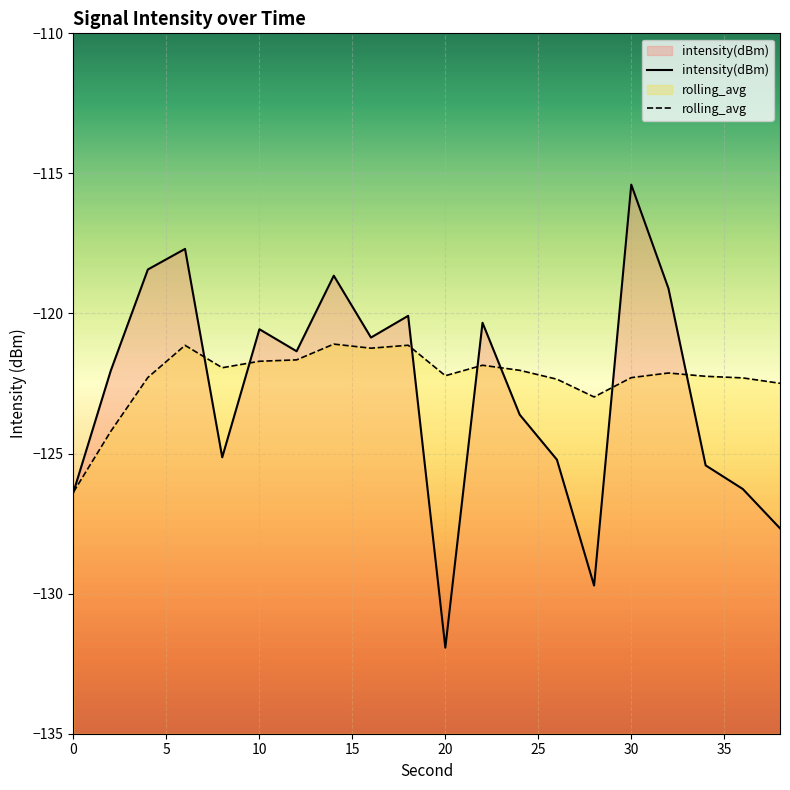

How many lines are shown in the chart?

2